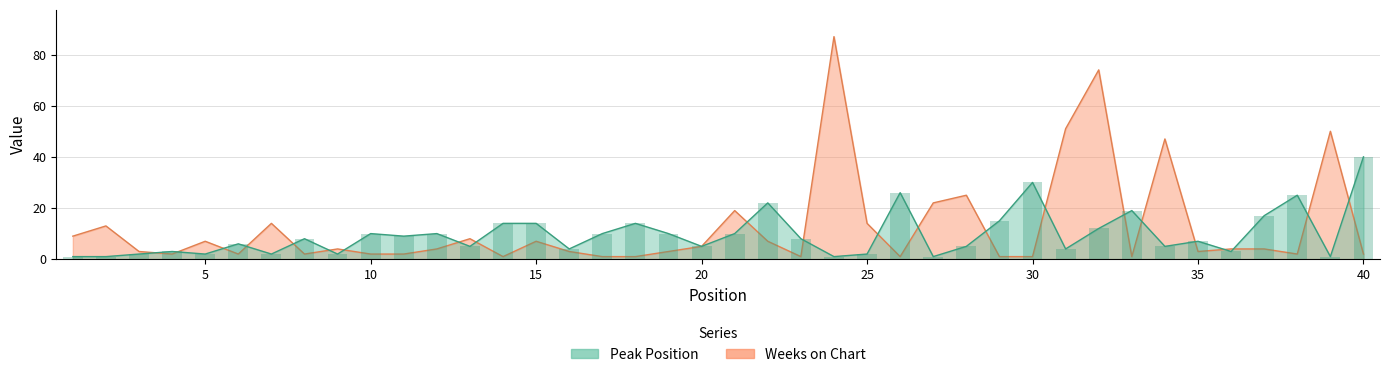

At which label does Weeks on Chart first exceed 4?

1